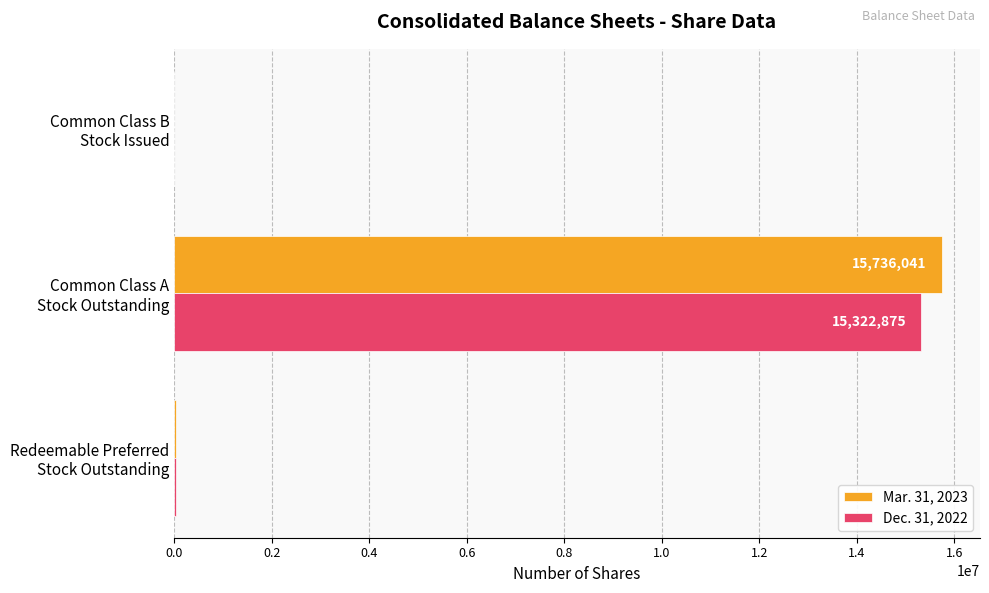

What is the sum of all Dec. 31, 2022 values?

15357258